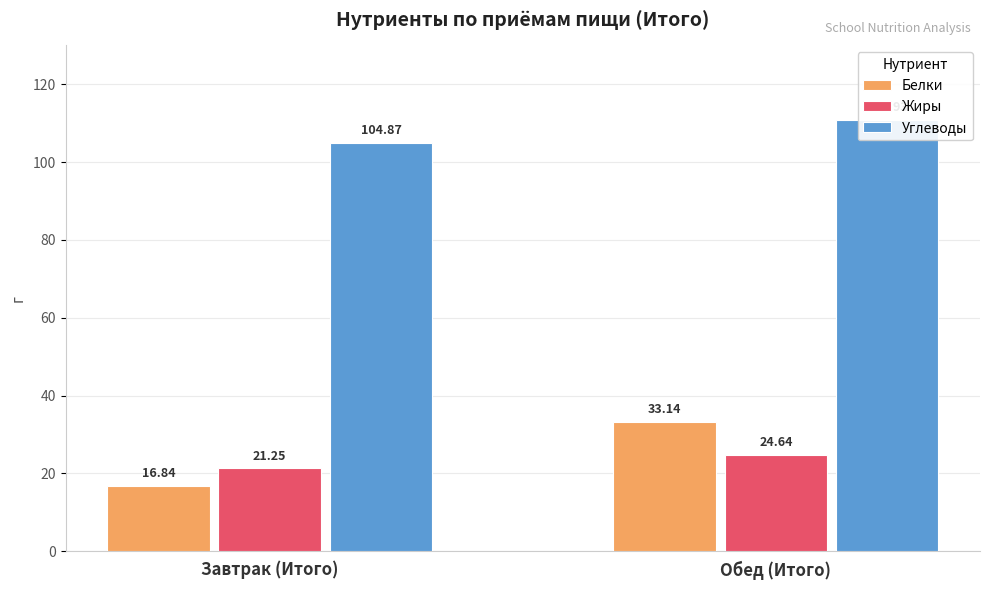

Does the chart contain stacked bars?

No